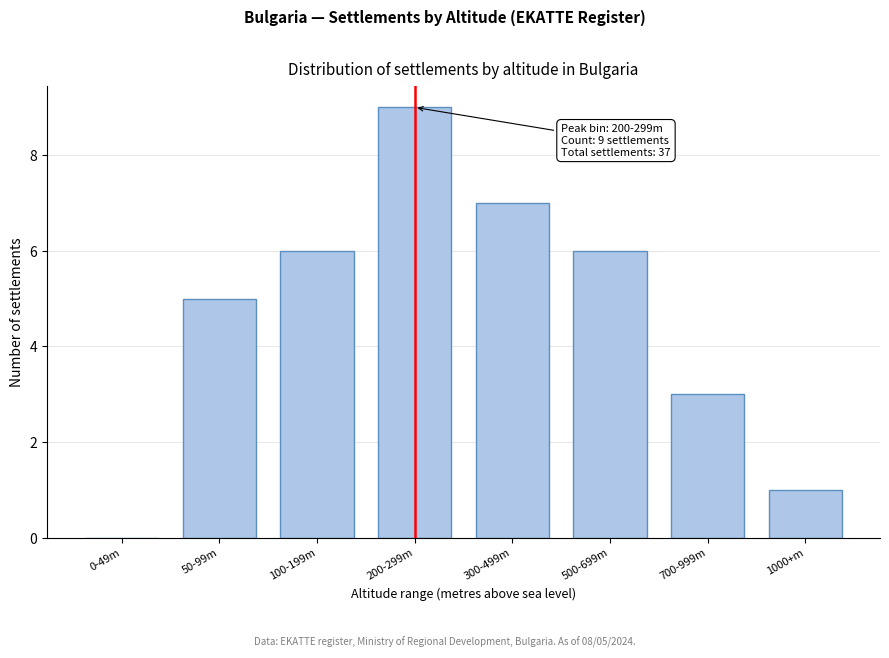

Reading left to right, list all the values displayed in this chart.

0-49m=0	50-99m=5	100-199m=6	200-299m=9	300-499m=7	500-699m=6	700-999m=3	1000+m=1